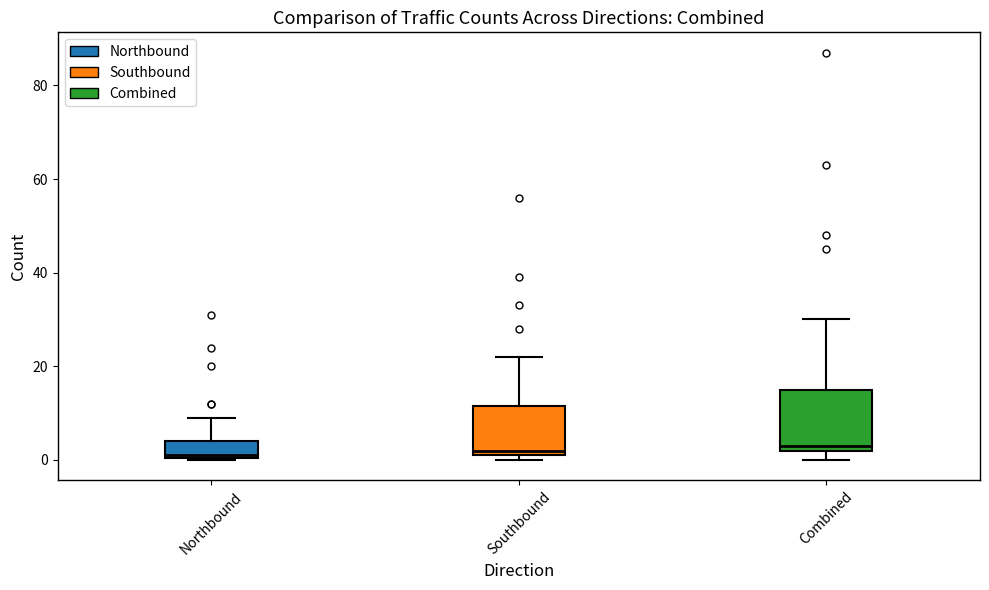

Reading left to right, read every box against the y-axis: the position of its median line, the range the box covers, and the ends of its whiskers. The values are not printed on the chart, so give them approximately, as read against the axis.

Northbound: median 2, box 0 to 4, whiskers 0 to 10
Southbound: median 2 (just above the box's lower edge), box 2 to 12, whiskers 0 to 22
Combined: median 4, box 2 to 16, whiskers 0 to 30